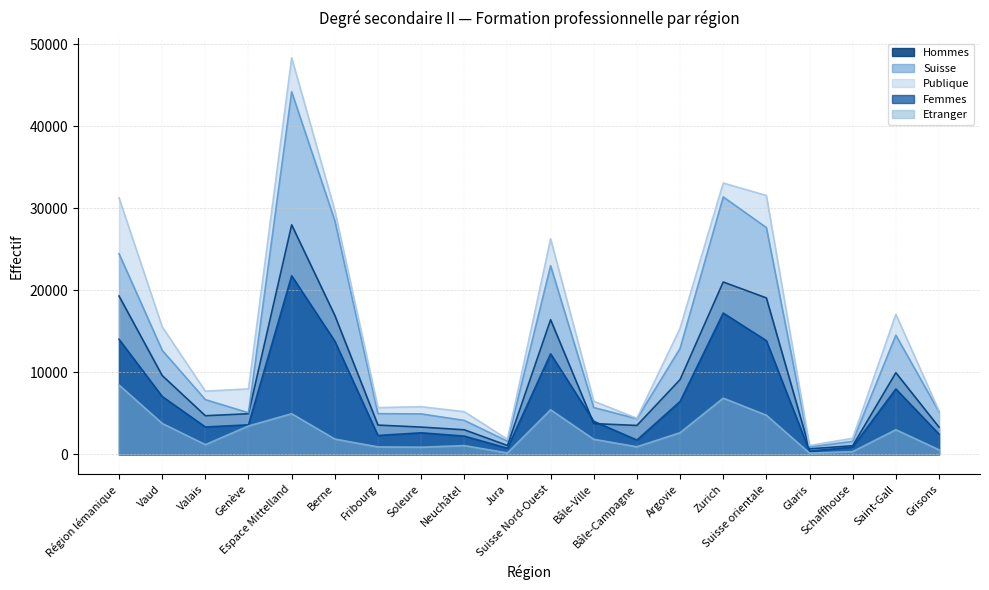

Which category has the lowest value in the Hommes series?

Glaris